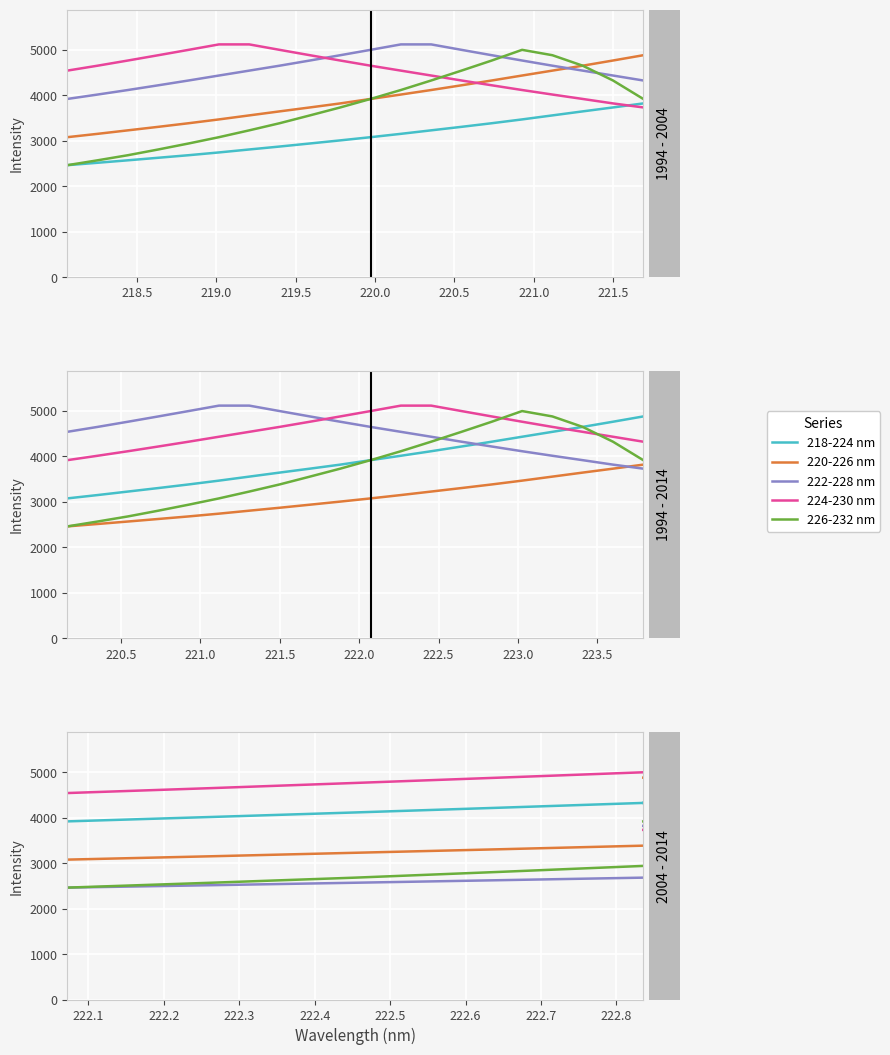

Which label corresponds to the smallest value in the chart?

218.0